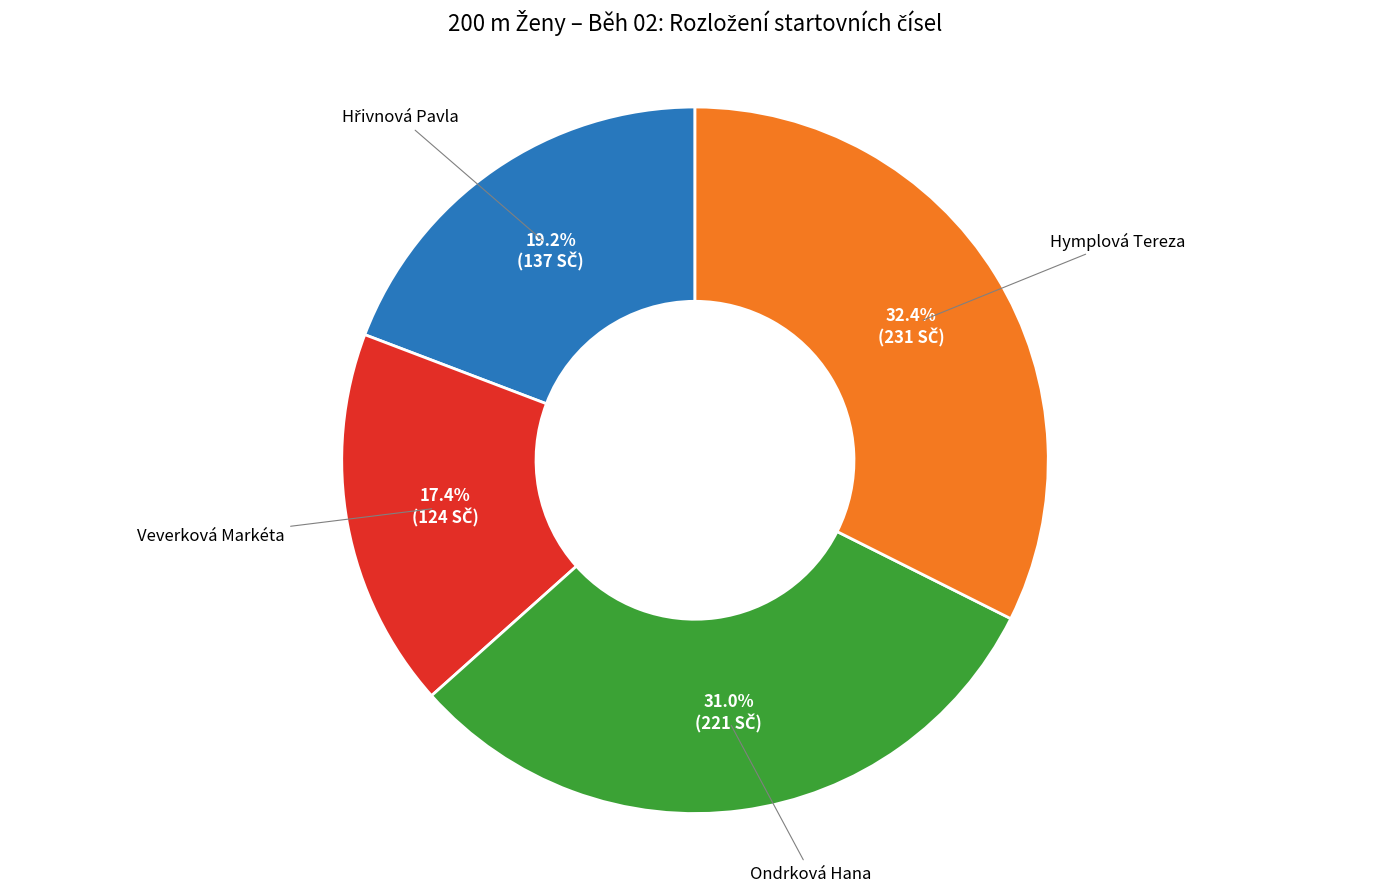

Is there a majority slice in this chart?

No